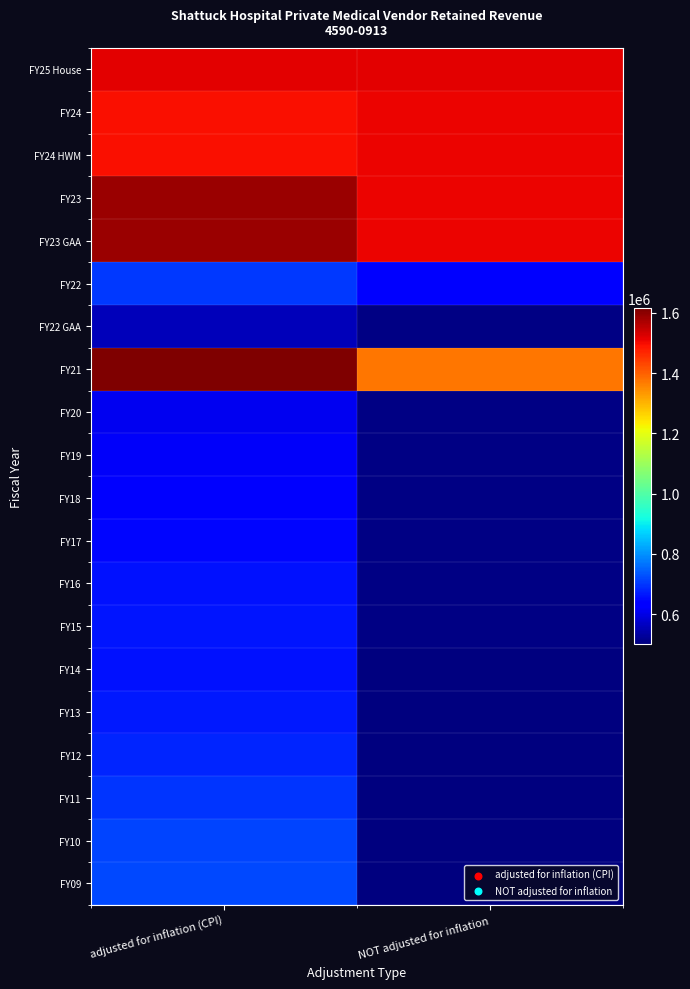

What is the maximum value shown in the chart?

1615150